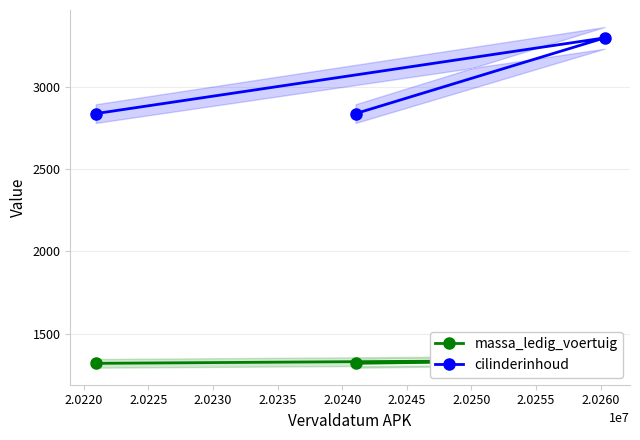

What are all the series names shown in the legend?

massa_ledig_voertuig, cilinderinhoud